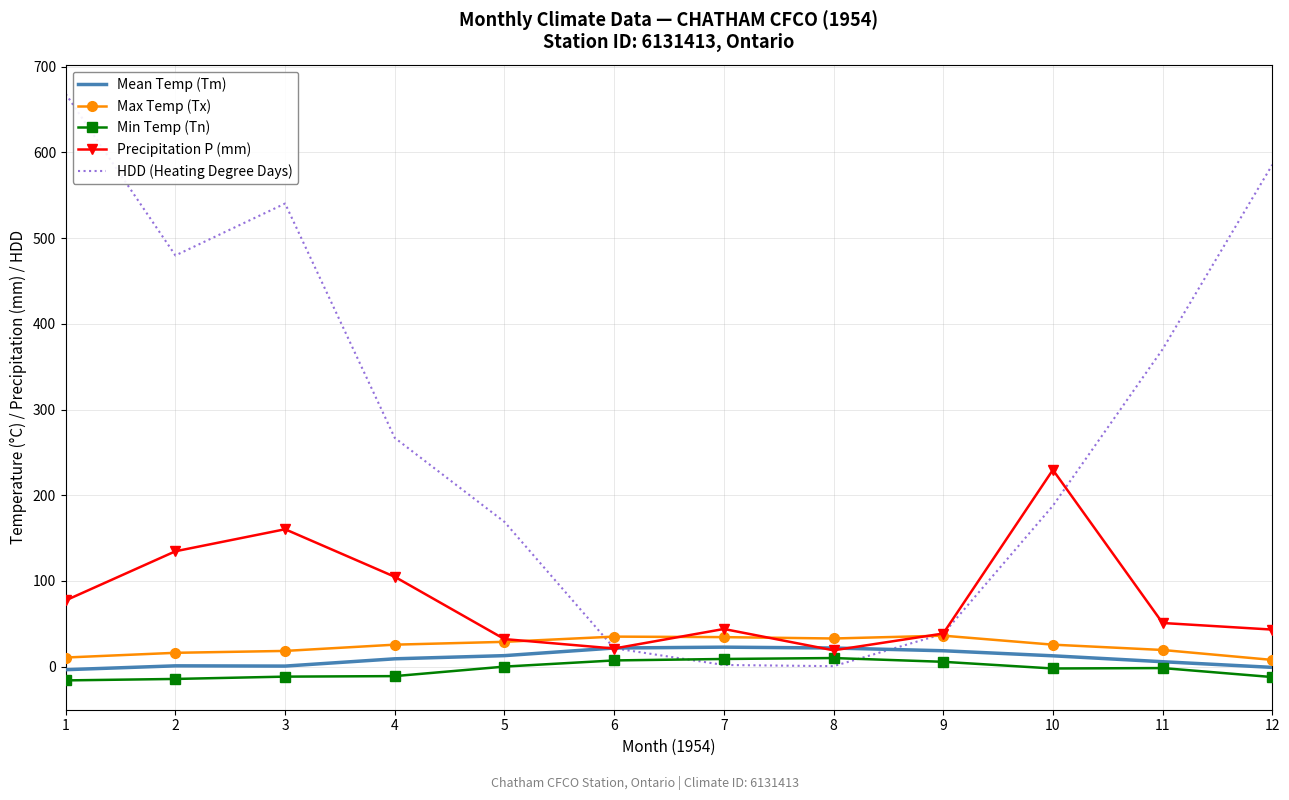

The value of Max Temp (Tx) at 7 is 34.4. True or false?

True